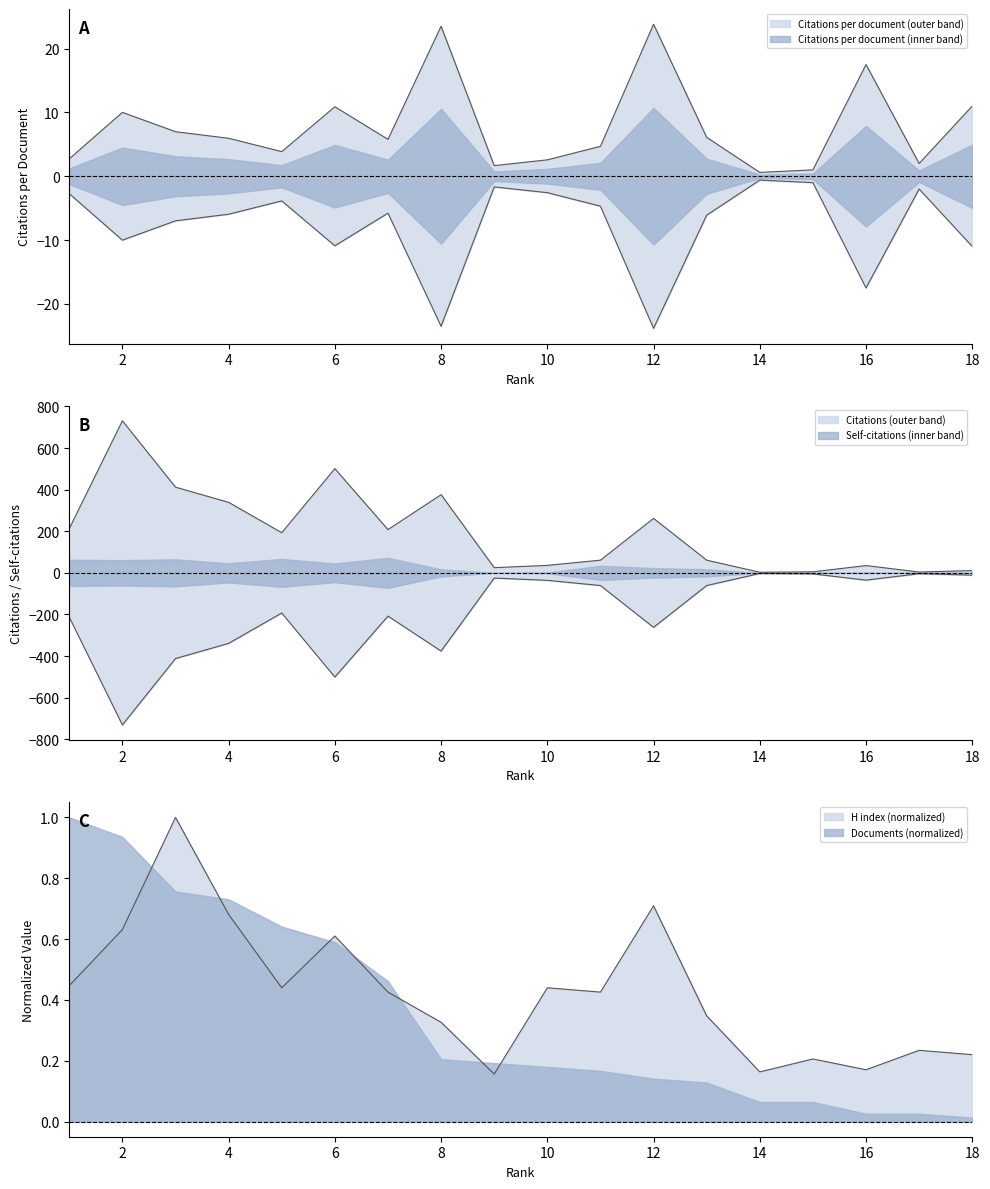

What is the average value of the Citations series?

193.1